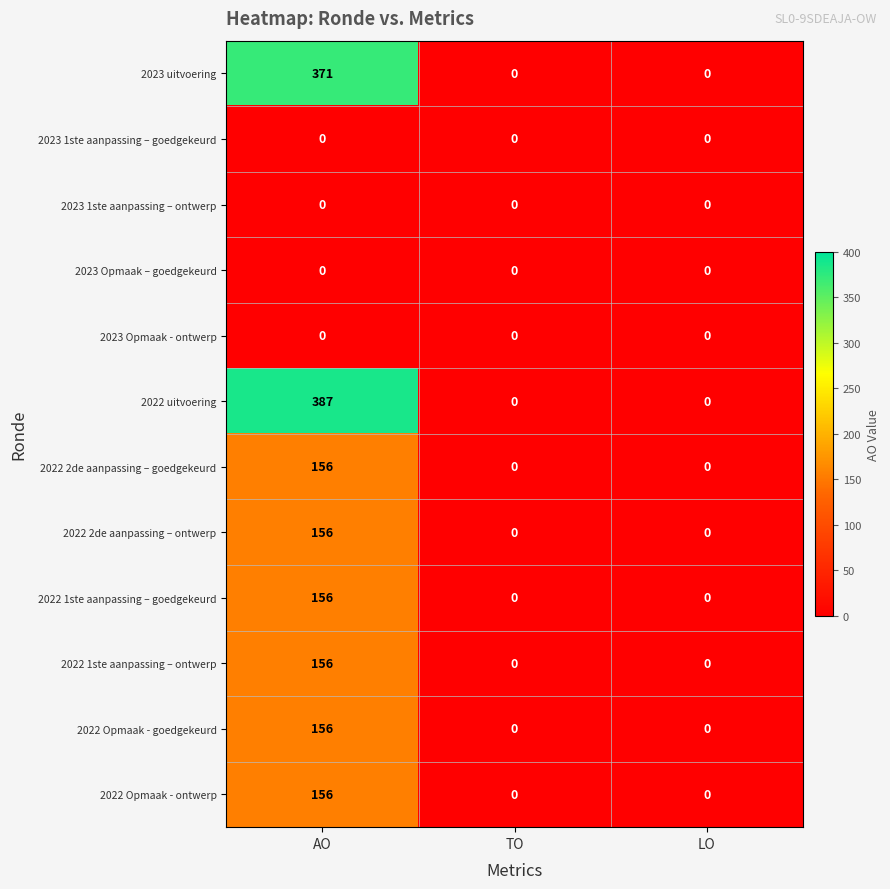

What is the maximum value shown in the chart?

387